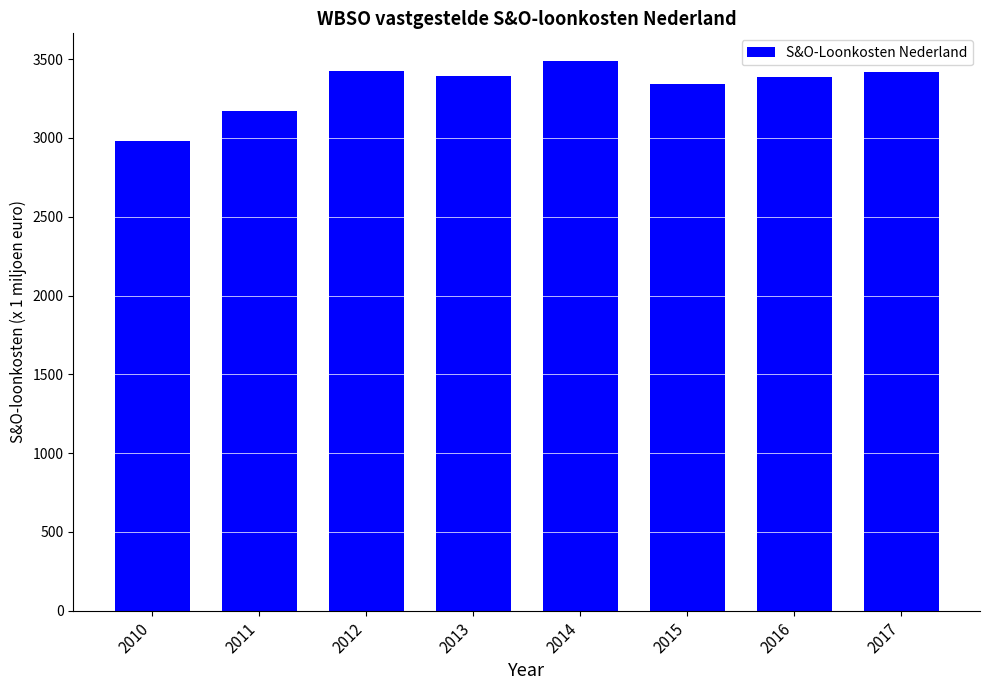

What is the difference between the values at 2016 and 2011?

210.7